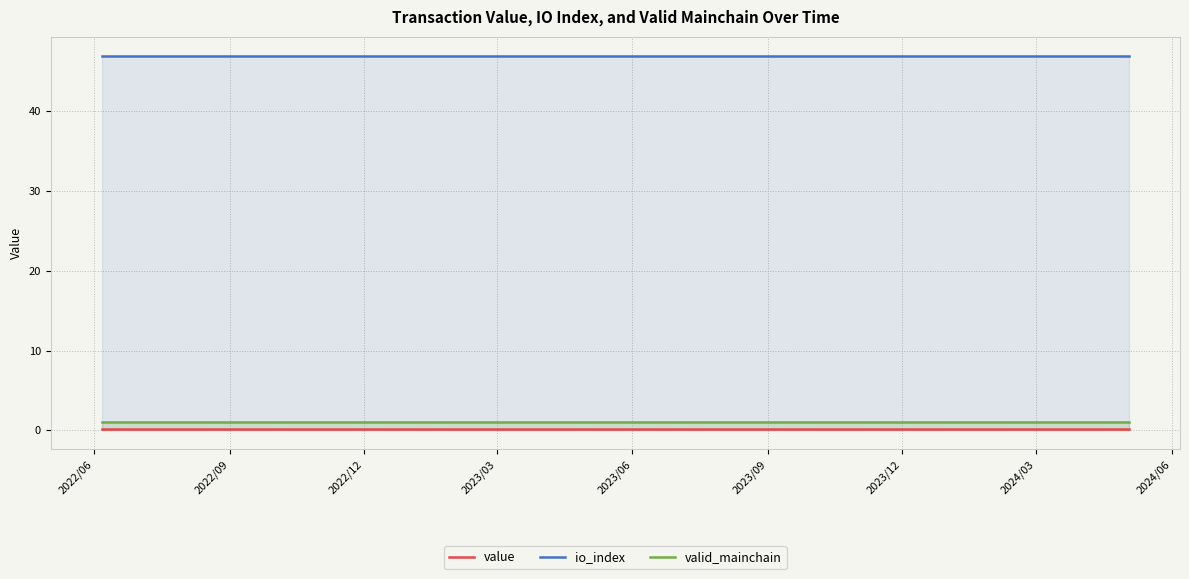

True or false: value and valid_mainchain cross at least once.

False